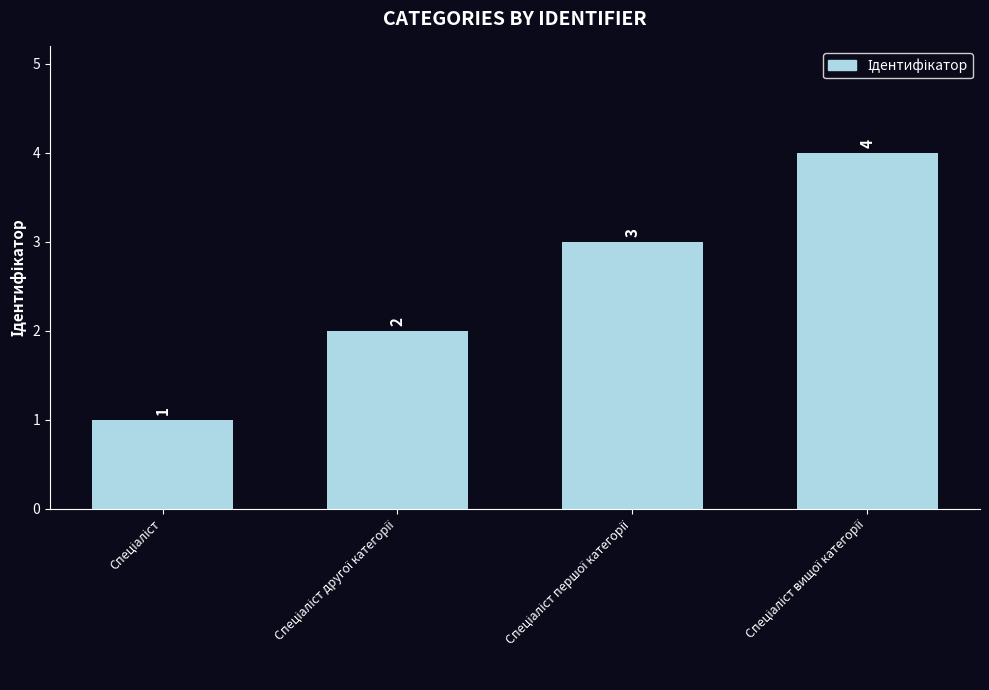

How many data points does each series have?

4